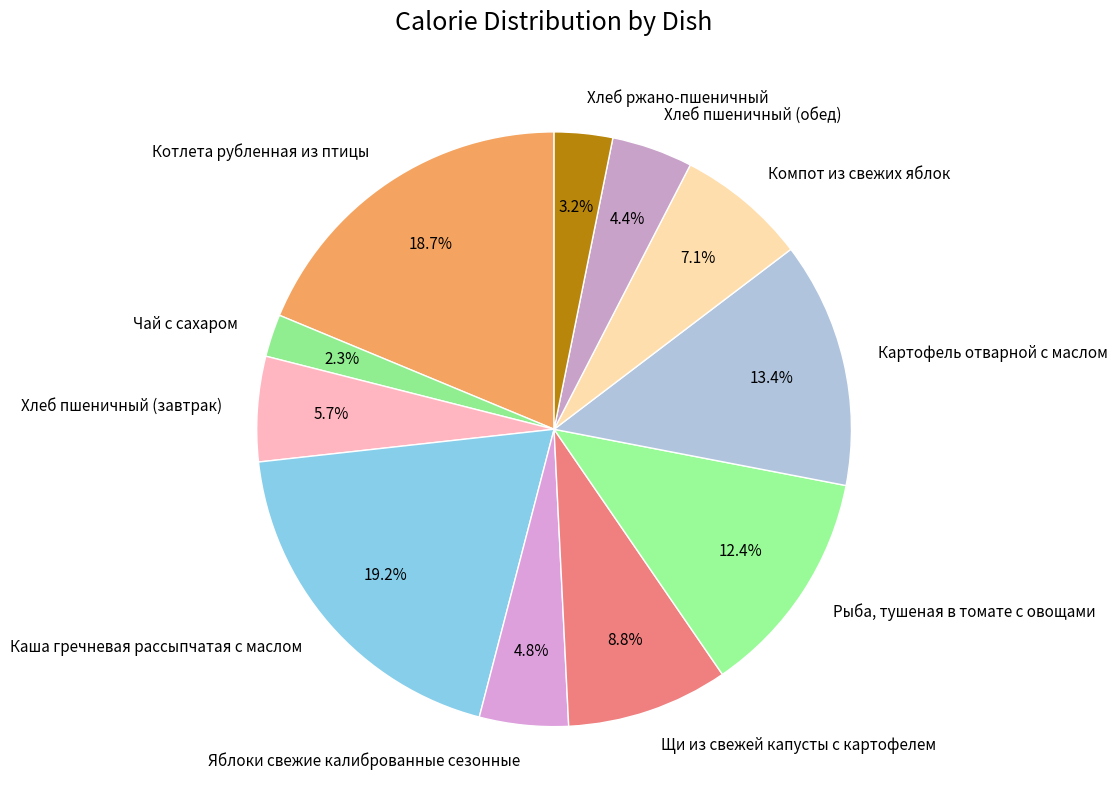

To the nearest percent, what percentage of the pie is Рыба, тушеная в томате с овощами?

12%